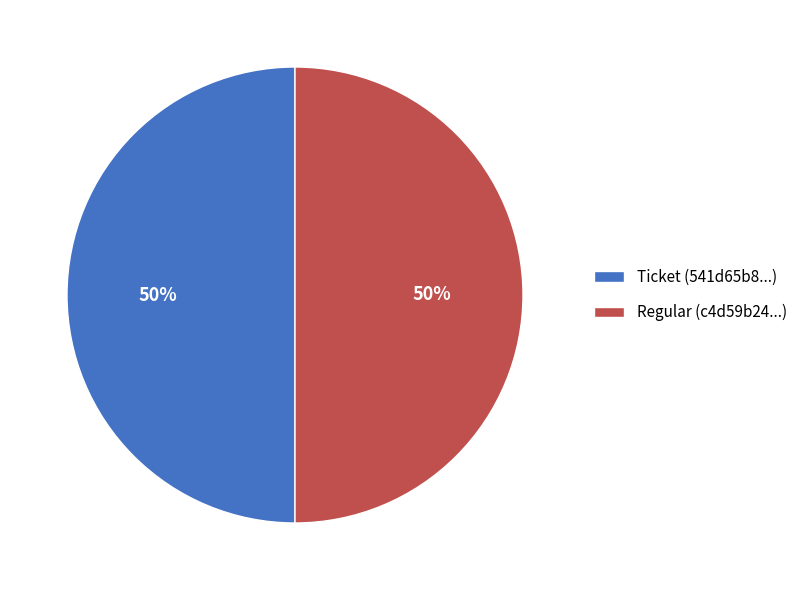

Combined, do Ticket (541d65b8...) and Regular (c4d59b24...) account for over 50%?

Yes